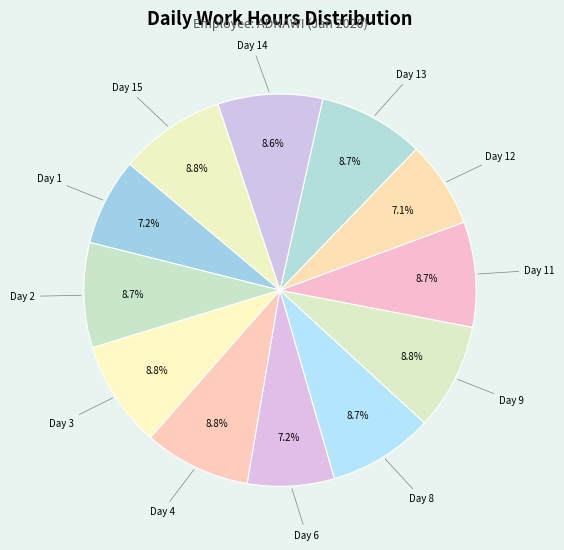

To the nearest percent, what is the average slice percentage?

8%